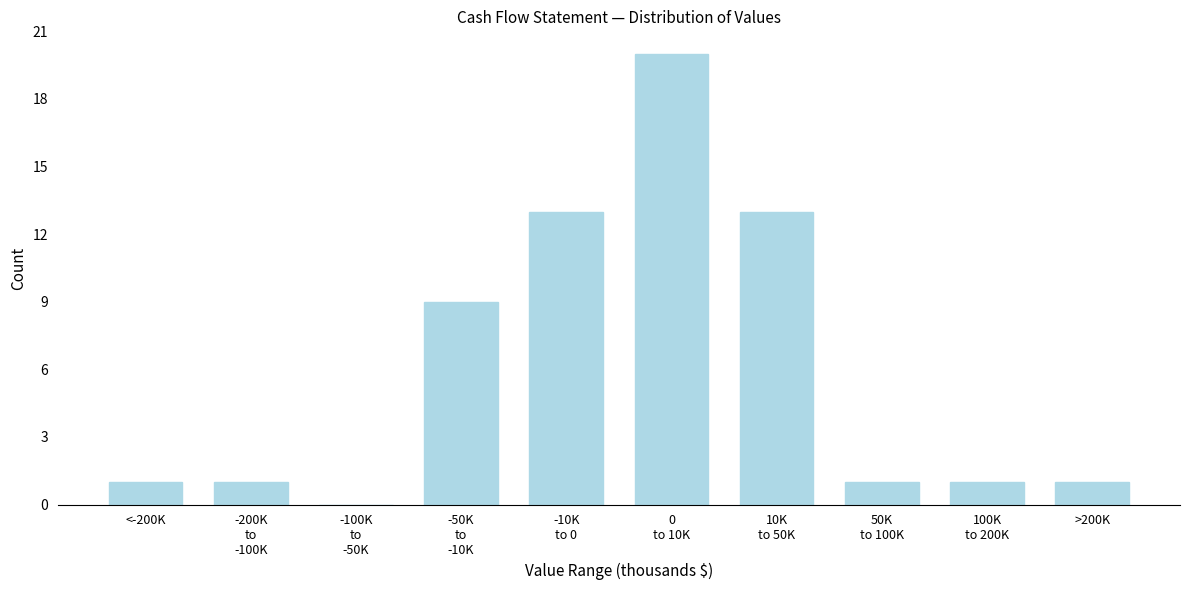

What is the greatest value displayed?

20